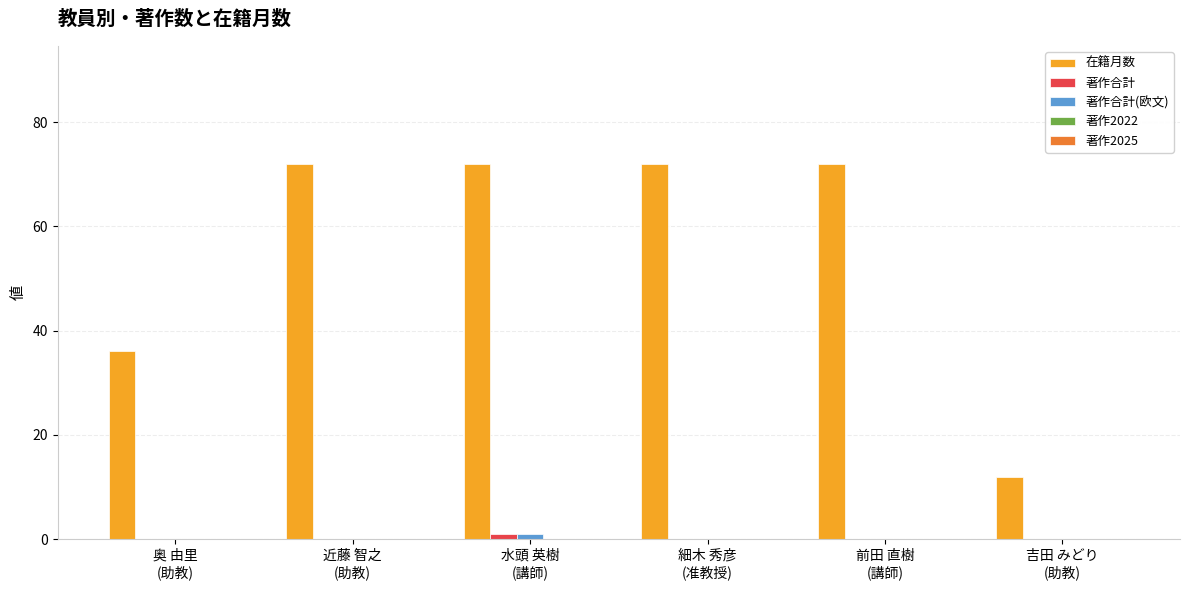

What is the total value across all series at 水頭 英樹
(講師)?

74